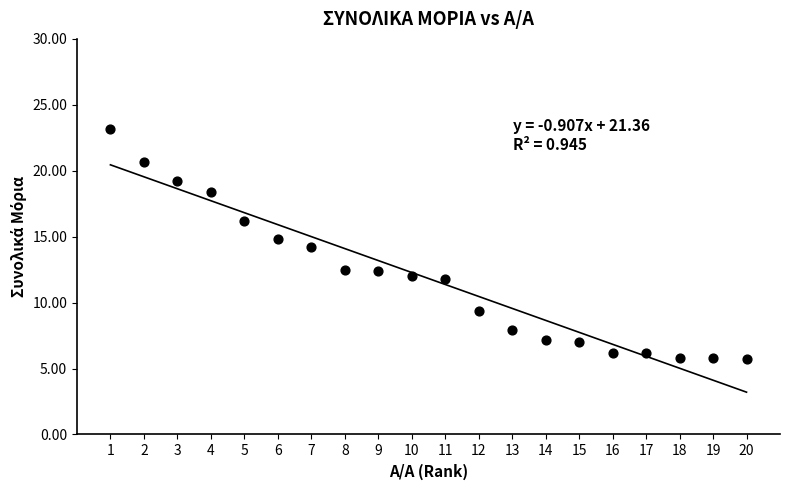

What is the range of Y values (max minus min)?

17.5